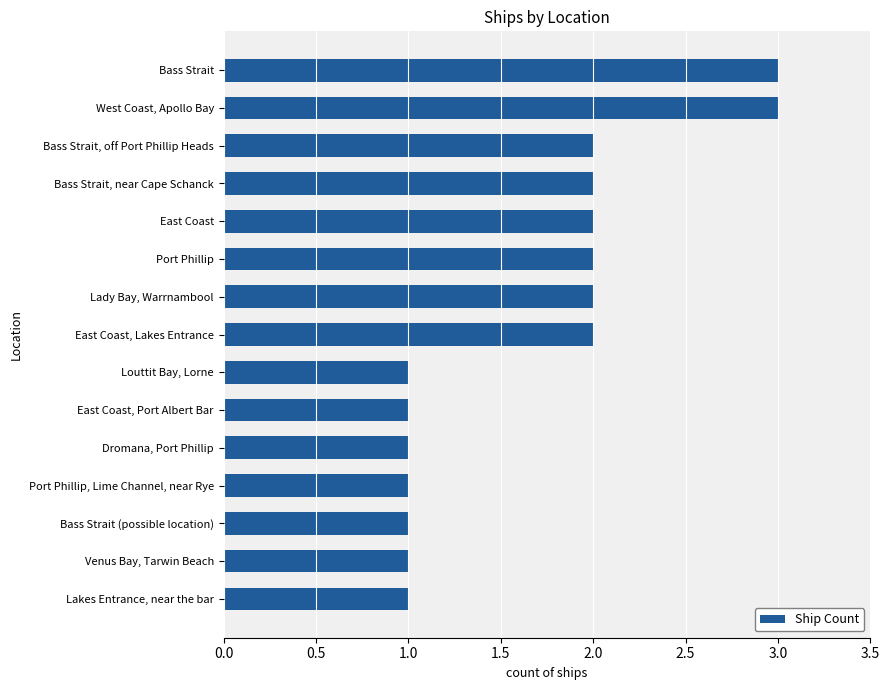

The value at Louttit Bay, Lorne is 0. True or false?

False